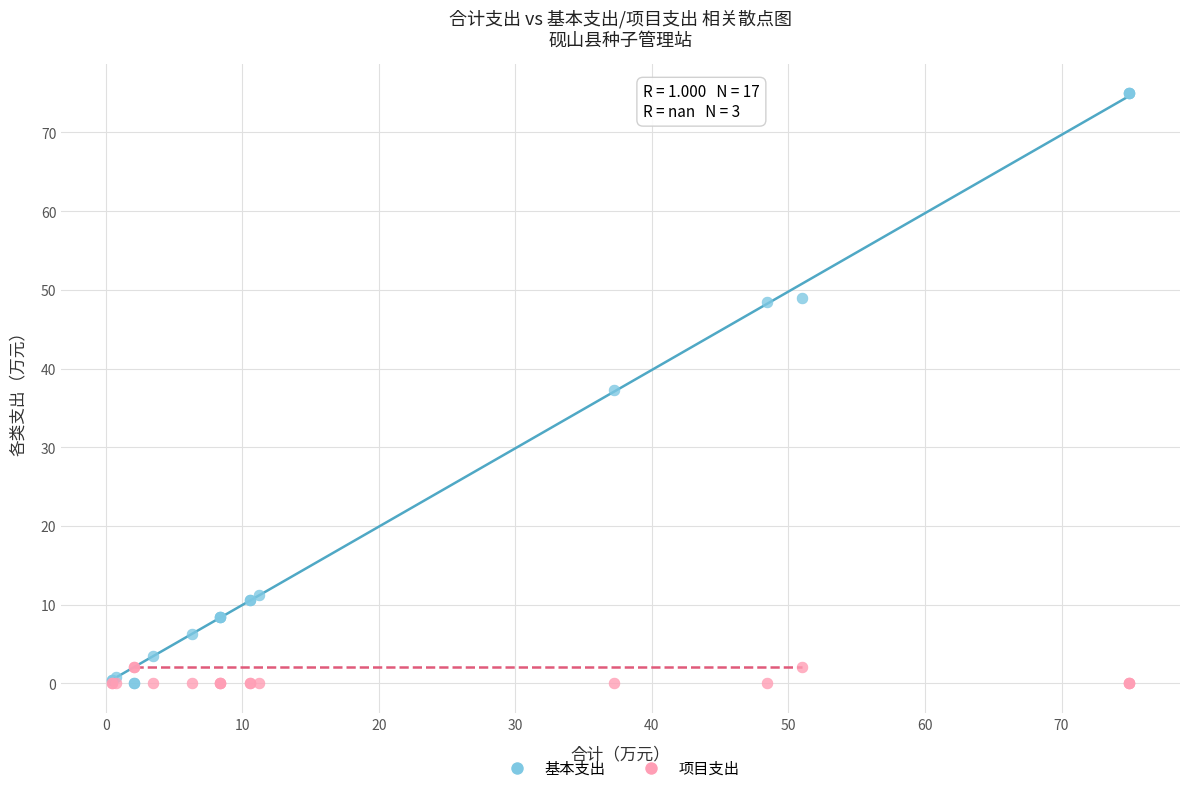

Which series reaches the maximum Y coordinate?

基本支出